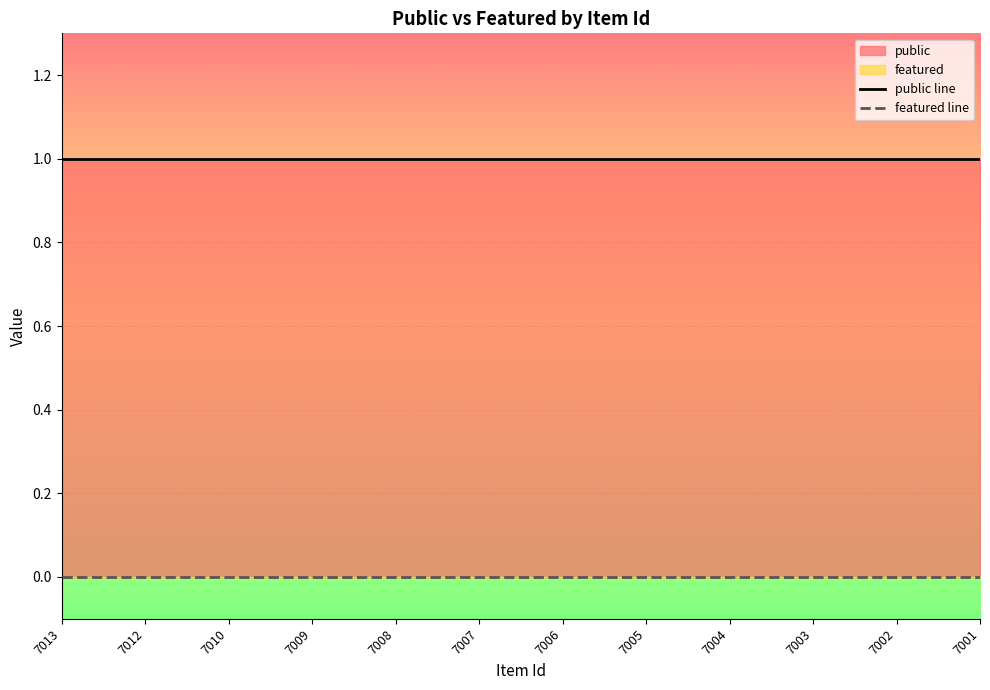

What is the highest value of the public line series?

1